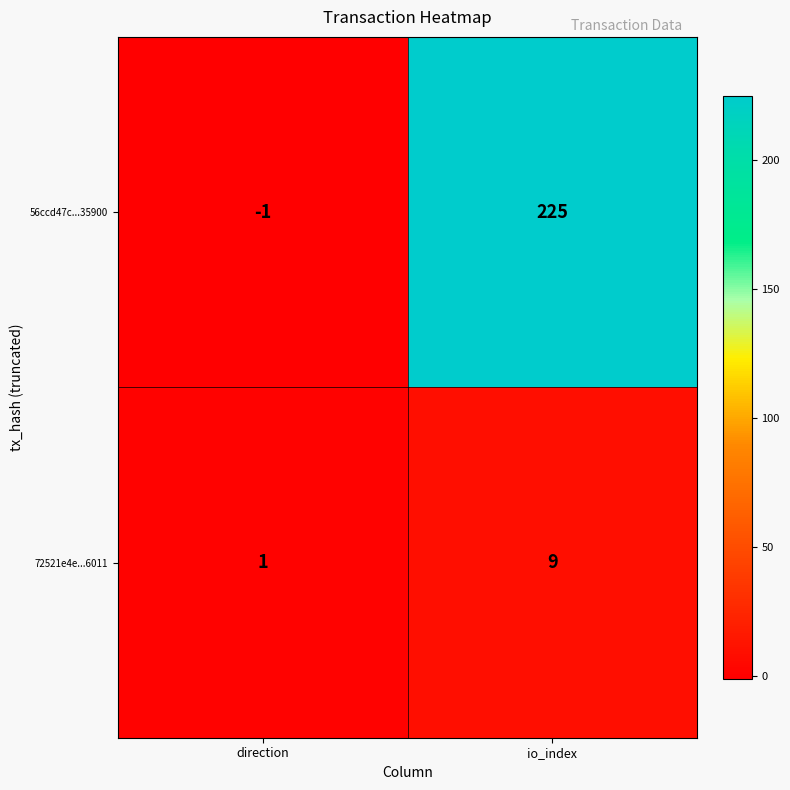

How many data points does each series have?

2